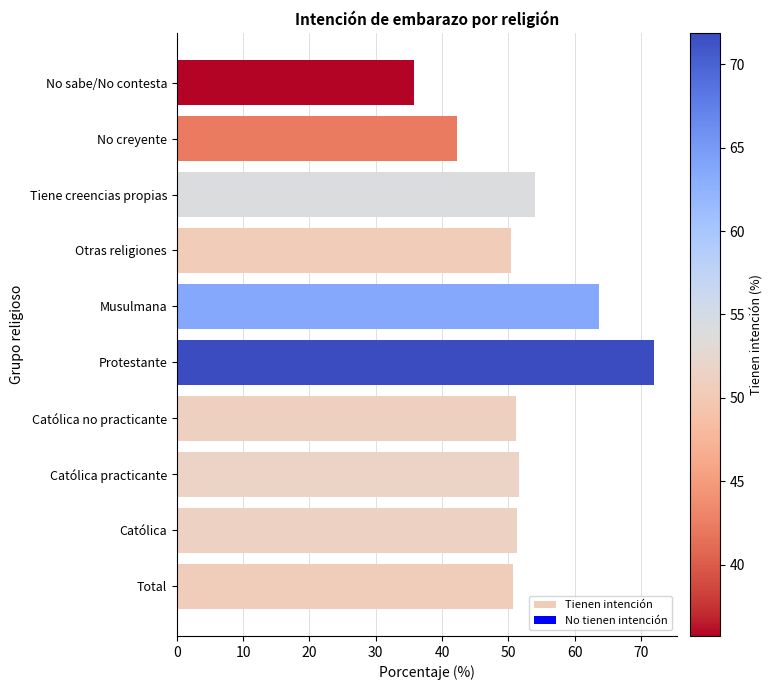

What is the difference between the maximum and minimum values?

36.2